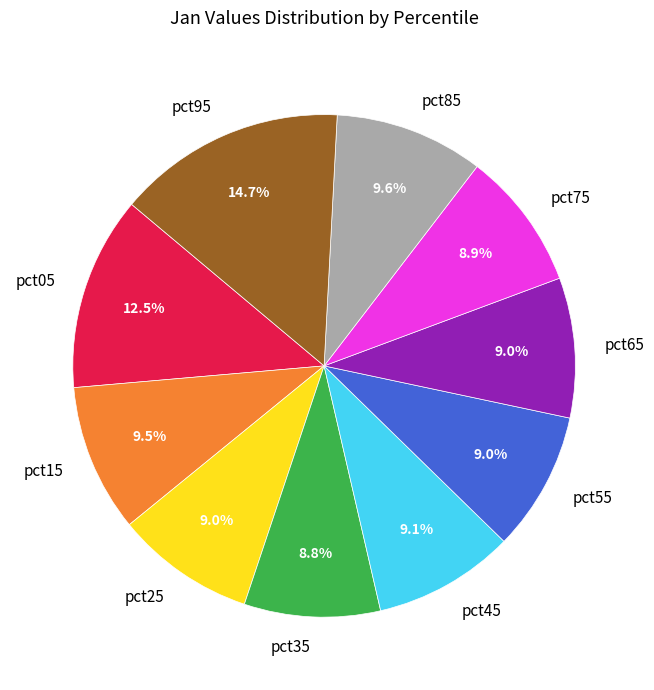

Which slice is the largest?

pct95